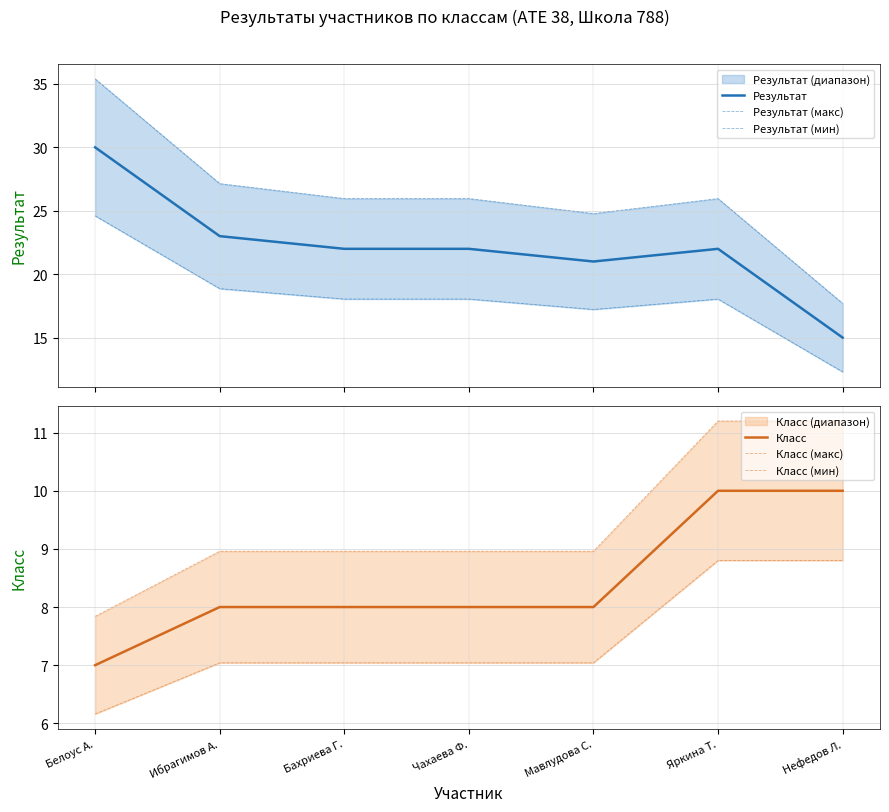

The value of Класс at Ибрагимов А. is 8. True or false?

True